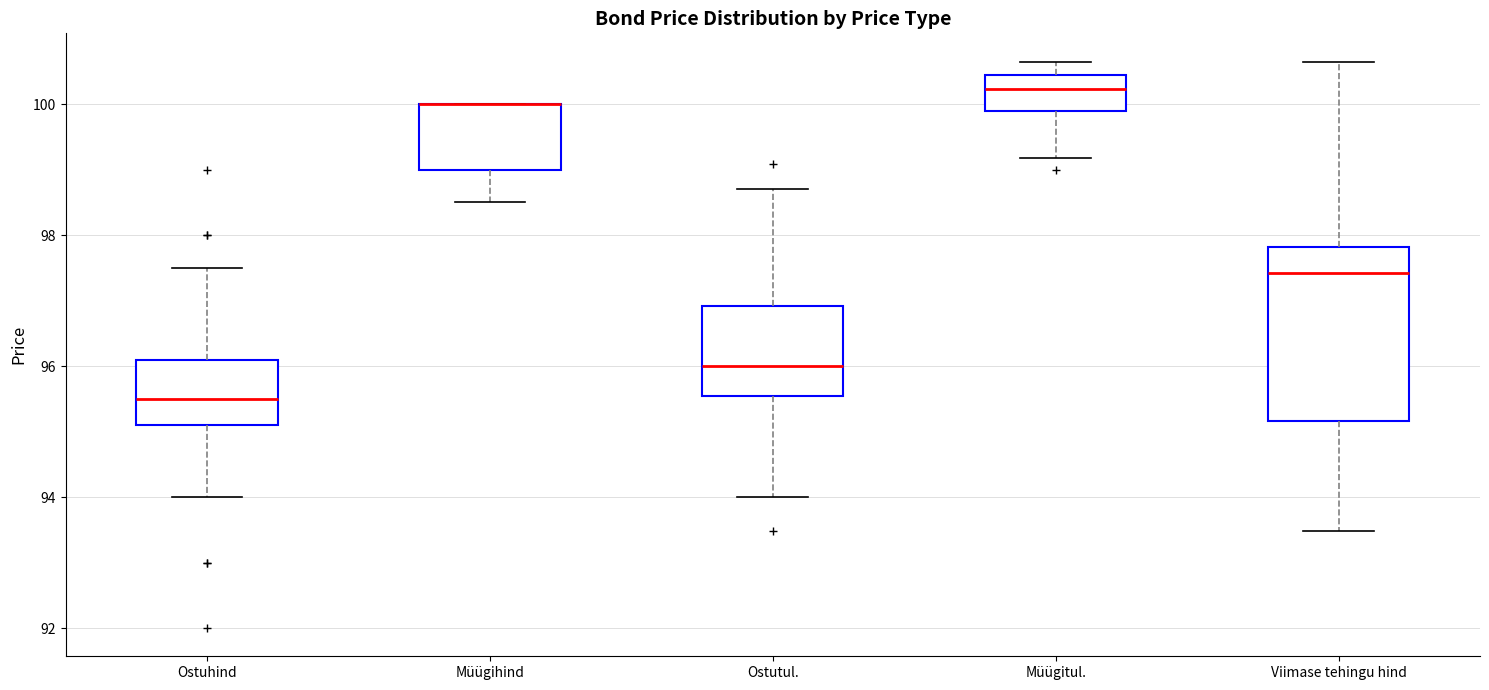

Where is the upper edge of the box for Viimase tehingu hind on the y-axis? The values are not printed on the chart, so give them approximately, as read against the axis.

97.8